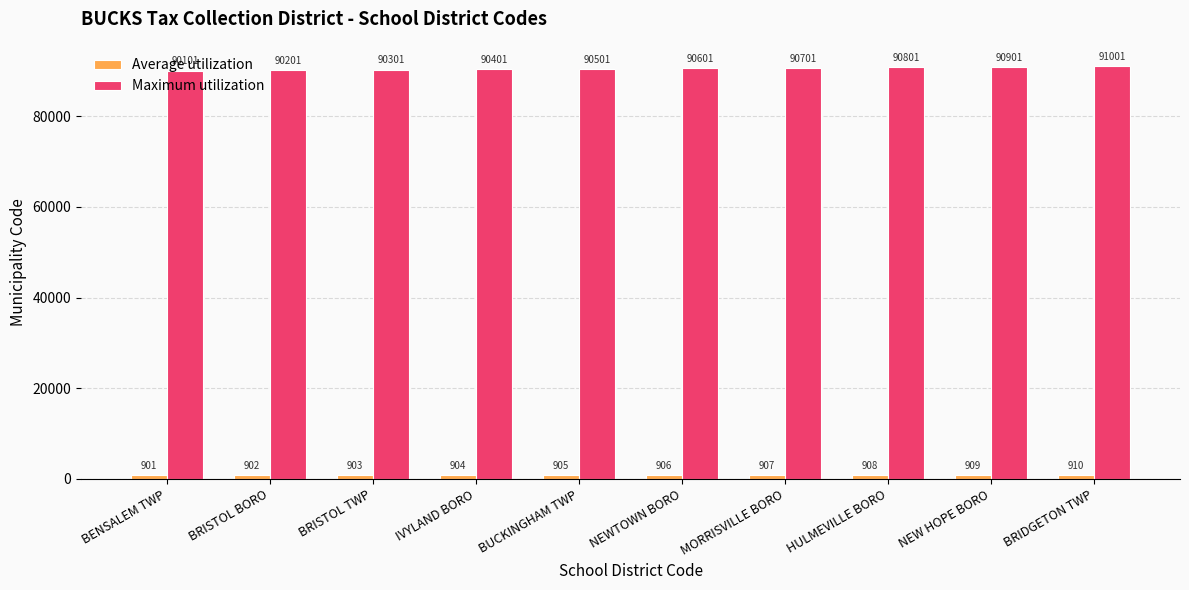

Which series changed the most between BRISTOL BORO and HULMEVILLE BORO?

Maximum utilization